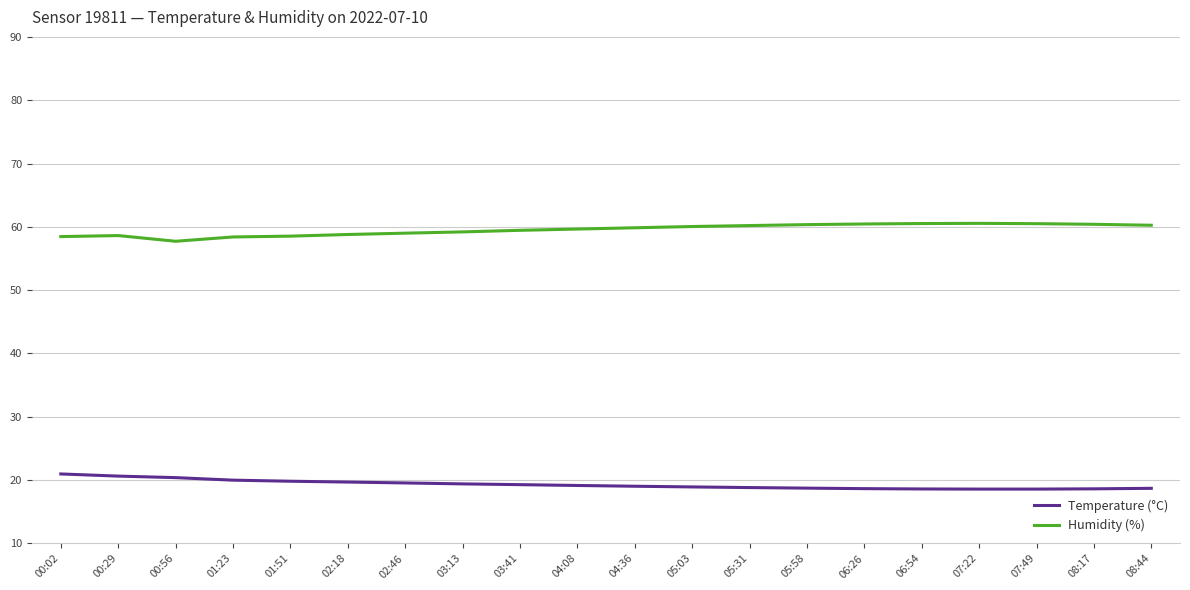

The value of Temperature (°C) at 00:56 is 20.4. True or false?

True